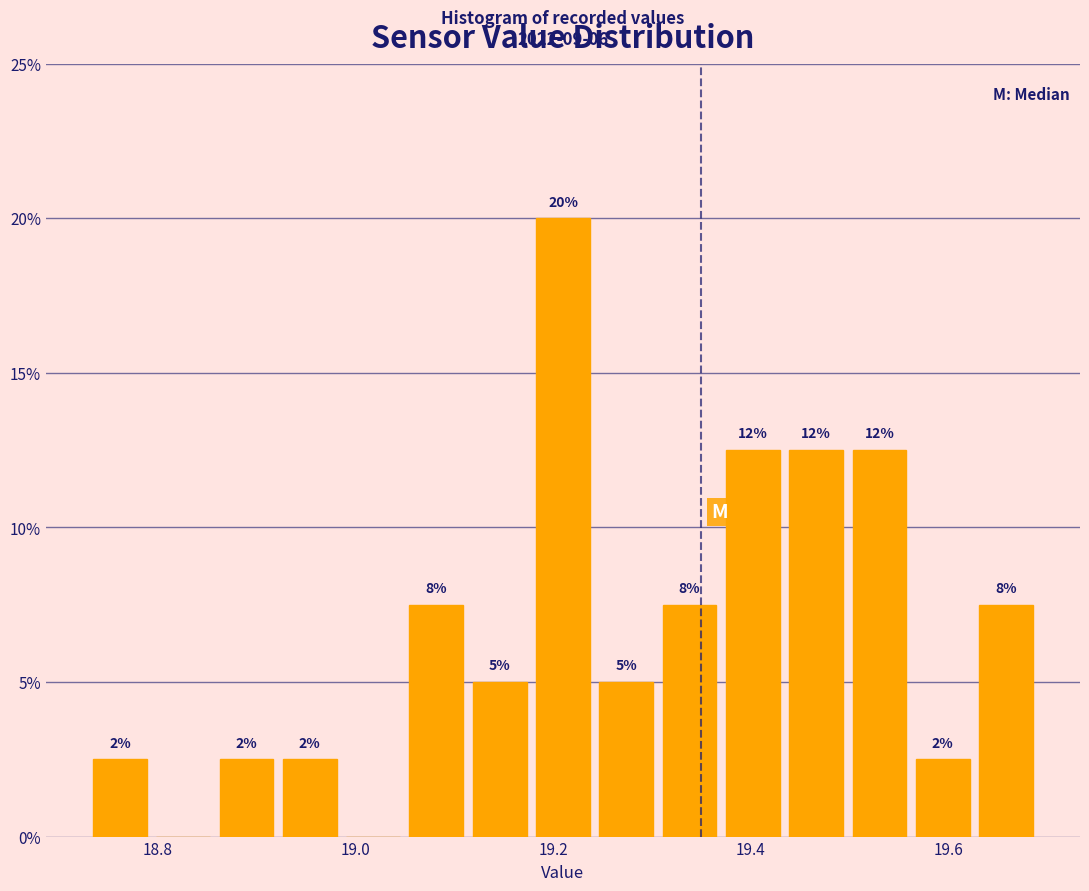

Read against the x-axis, roughly where is the centre of the tallest bar?

19.22